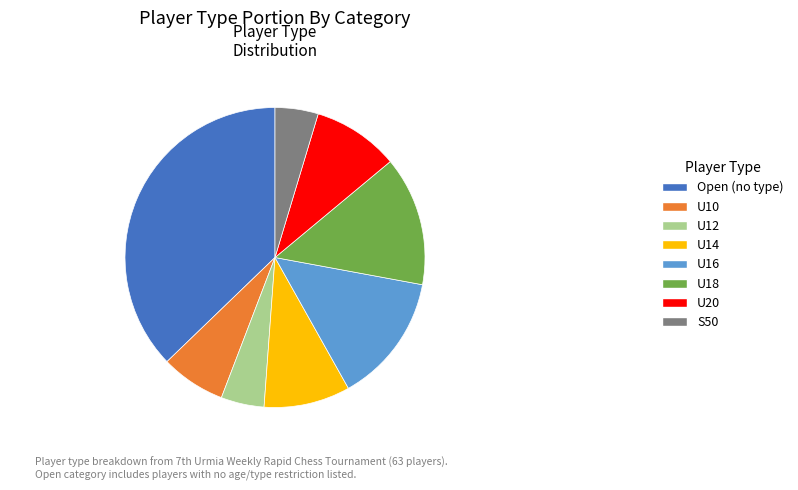

Which has a higher value, U20 or U18?

U18